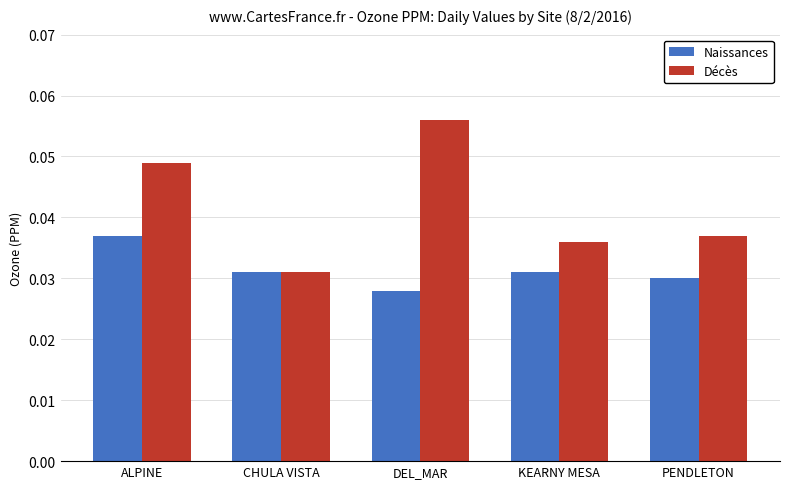

What is the sum of all Décès values?

0.2